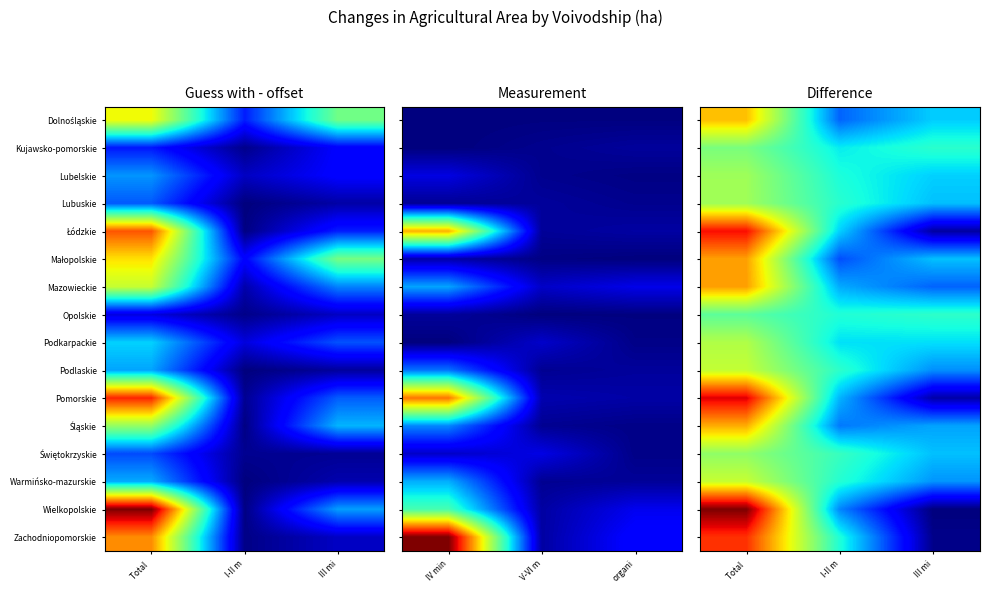

How many data points does each series have?

3